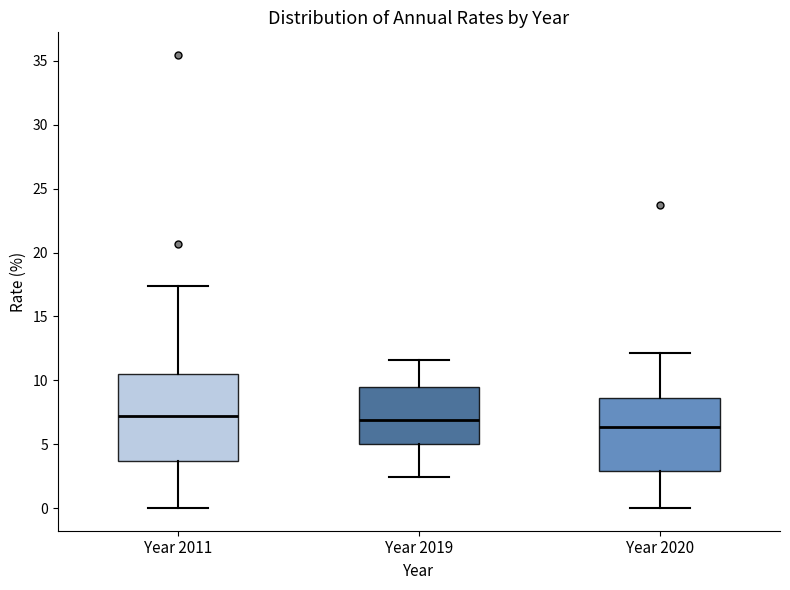

Comparing the boxes themselves (not the whiskers), which one is the tallest?

Year 2011